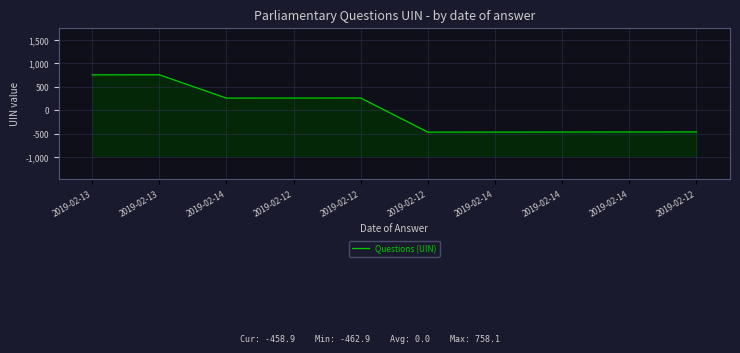

The chart shows a value of 757.1 at 2019-02-13. True or false?

True